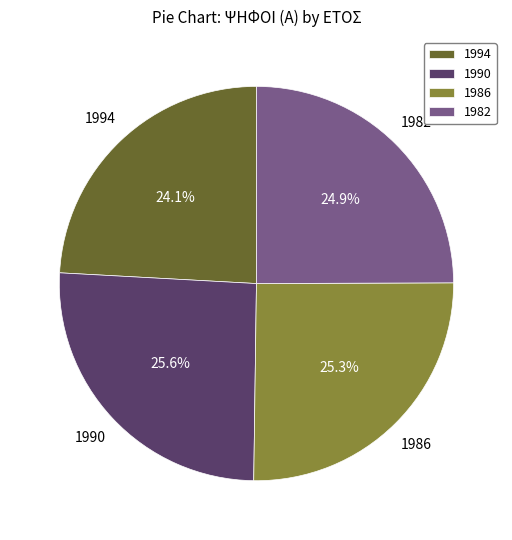

Approximately how many times larger is the value at 1994 compared to 1986?

1.0